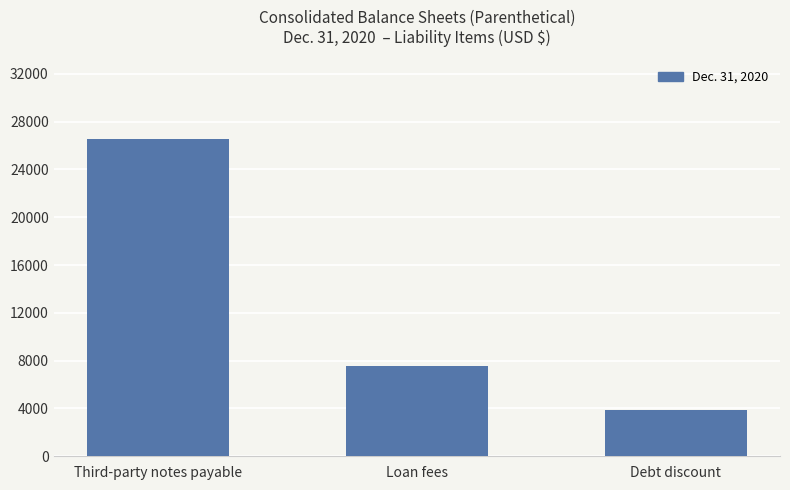

At which category does the chart reach its minimum across all series?

Debt discount